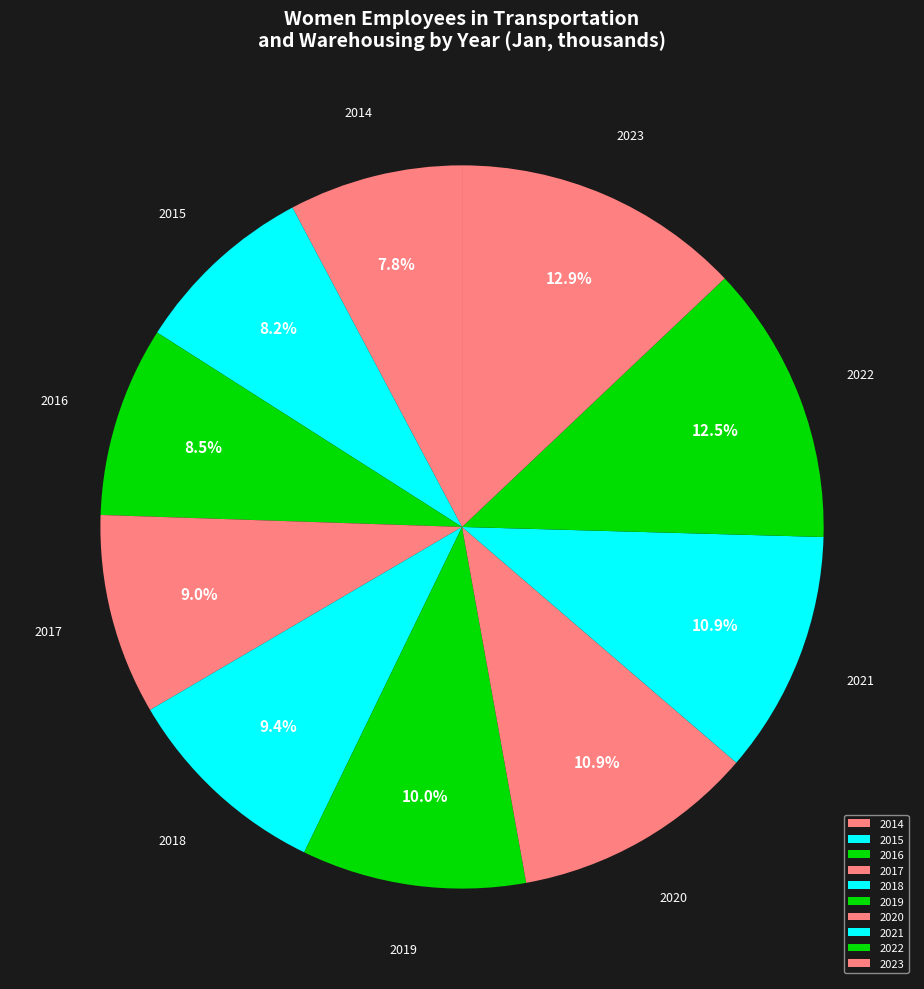

True or false: 2017 accounts for 9% of the total.

True